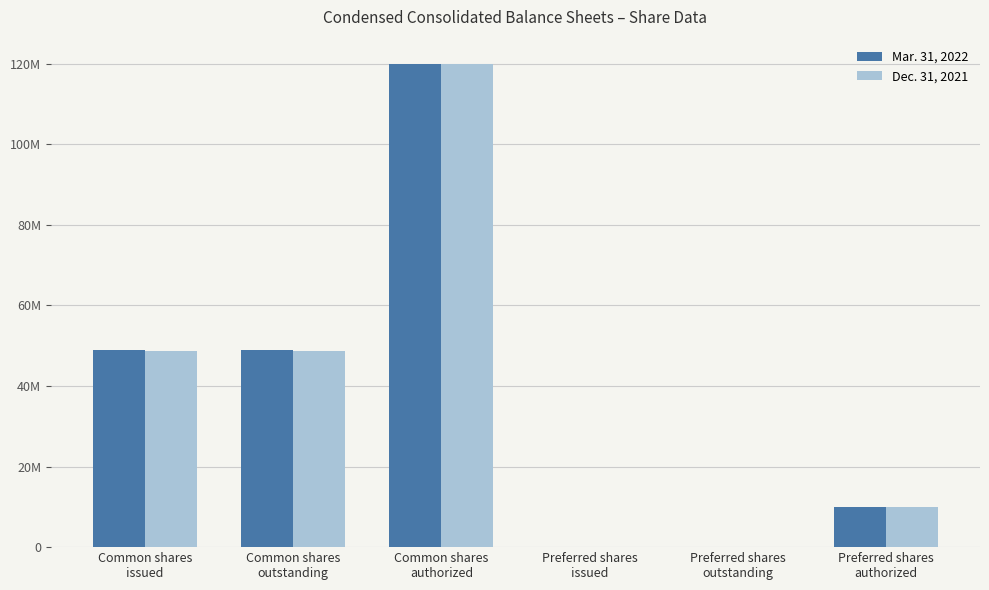

At how many categories does at least one series exceed 109340634?

1